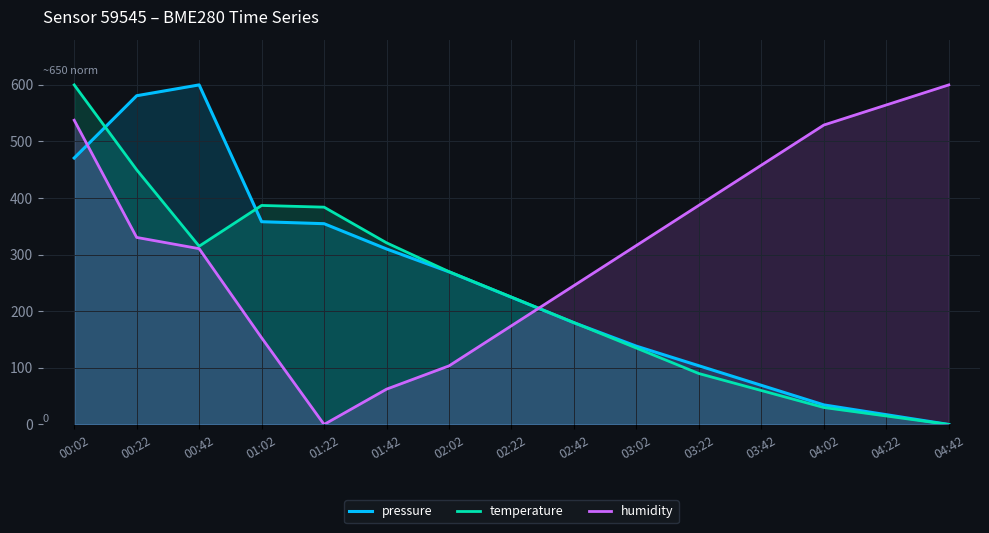

Where do humidity and pressure first cross each other?

00:02 and 00:22